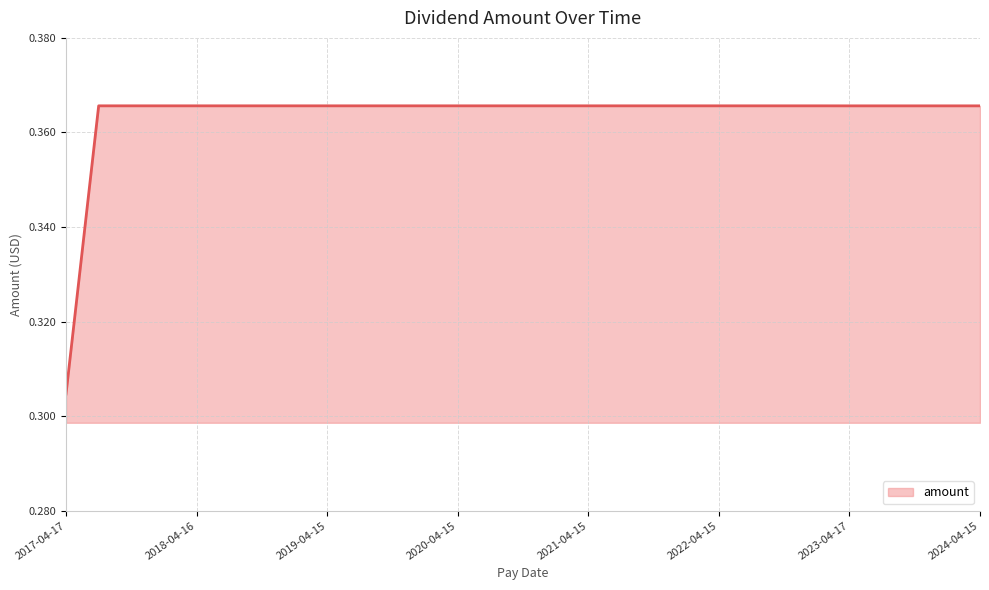

Is this an area chart (filled region under the line)?

Yes